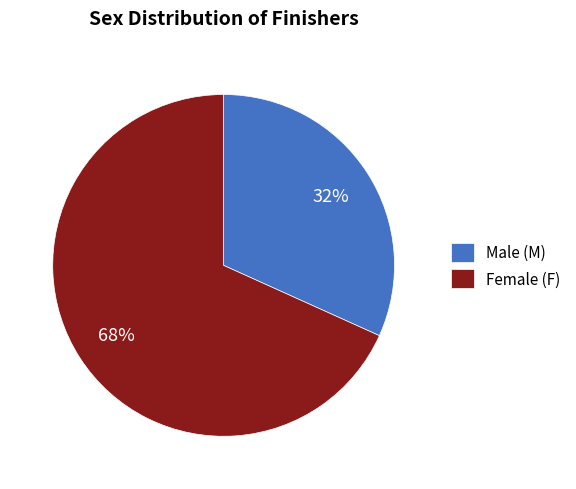

Which slice represents more than half of the pie?

Female (F)